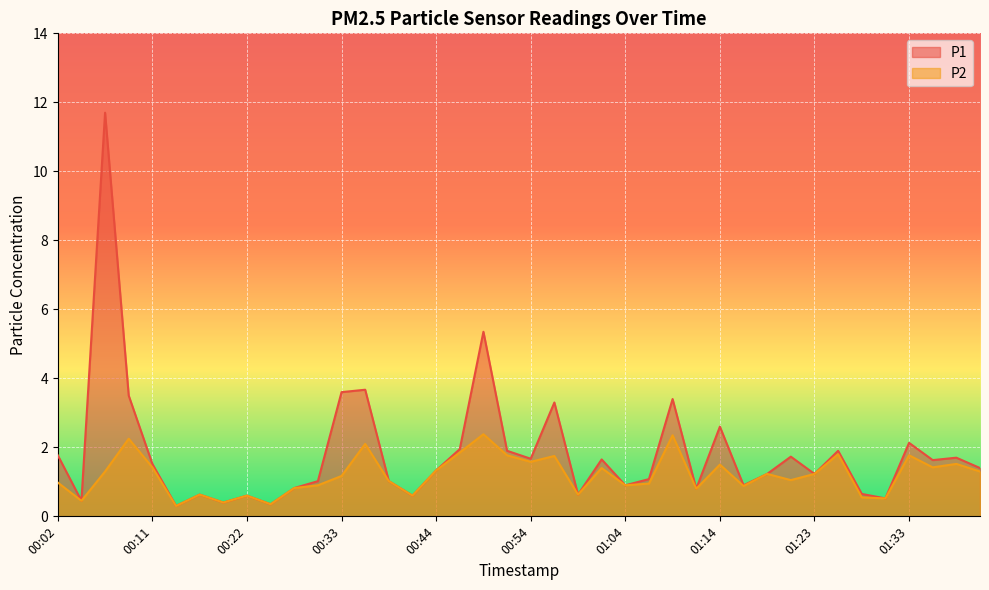

Reading left to right, extract all data points from this chart.

P1: 1.8	0.5	11.7	3.5	1.5	0.3	0.6	0.4	0.6	0.3	0.8	1.0	3.6	3.7	1.0	0.6	1.3	1.9	5.3	1.9	1.7	3.3	0.6	1.6	0.9	1.1	3.4	0.8	2.6	0.9	1.2	1.7	1.2	1.9	0.7	0.5	2.1	1.6	1.7	1.4
P2: 1.0	0.5	1.3	2.2	1.4	0.3	0.6	0.4	0.6	0.3	0.8	0.9	1.2	2.1	1.0	0.6	1.3	1.9	2.4	1.8	1.6	1.8	0.6	1.4	0.9	0.9	2.4	0.8	1.5	0.9	1.2	1.1	1.2	1.8	0.6	0.5	1.8	1.4	1.5	1.3